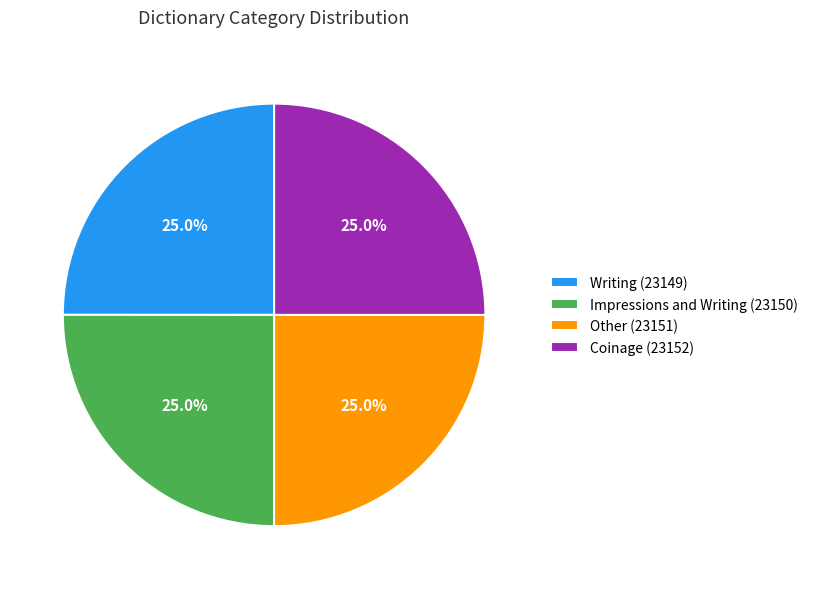

The Writing slice represents 30% of the pie. True or false?

False